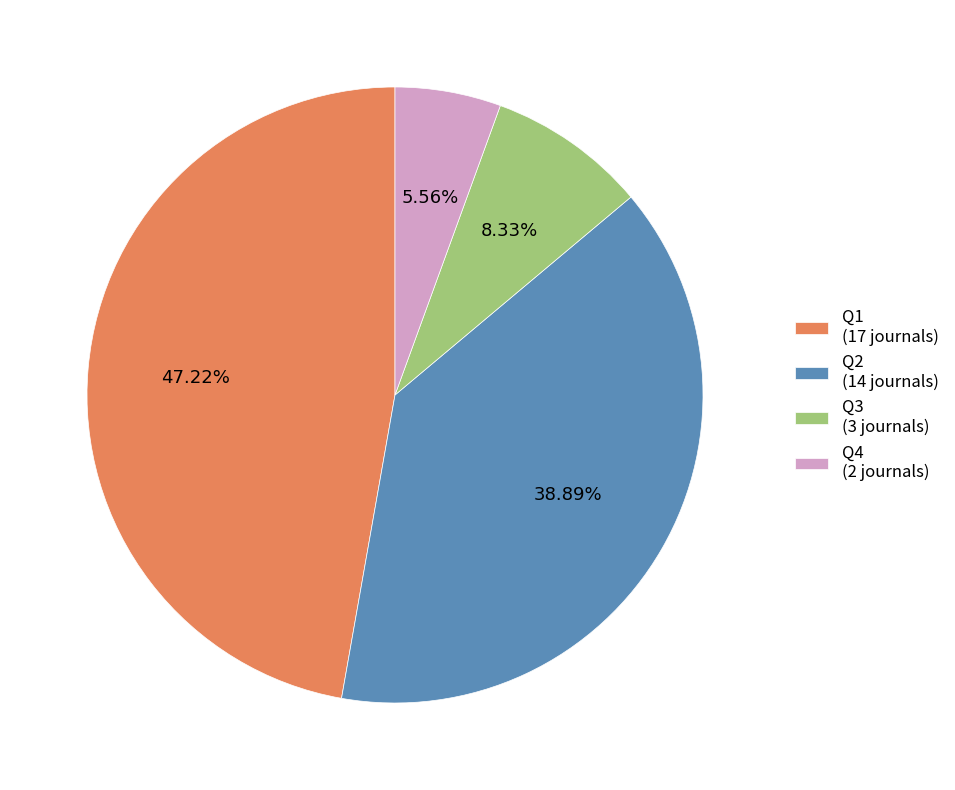

To the nearest percent, what portion does Q1 represent?

47%